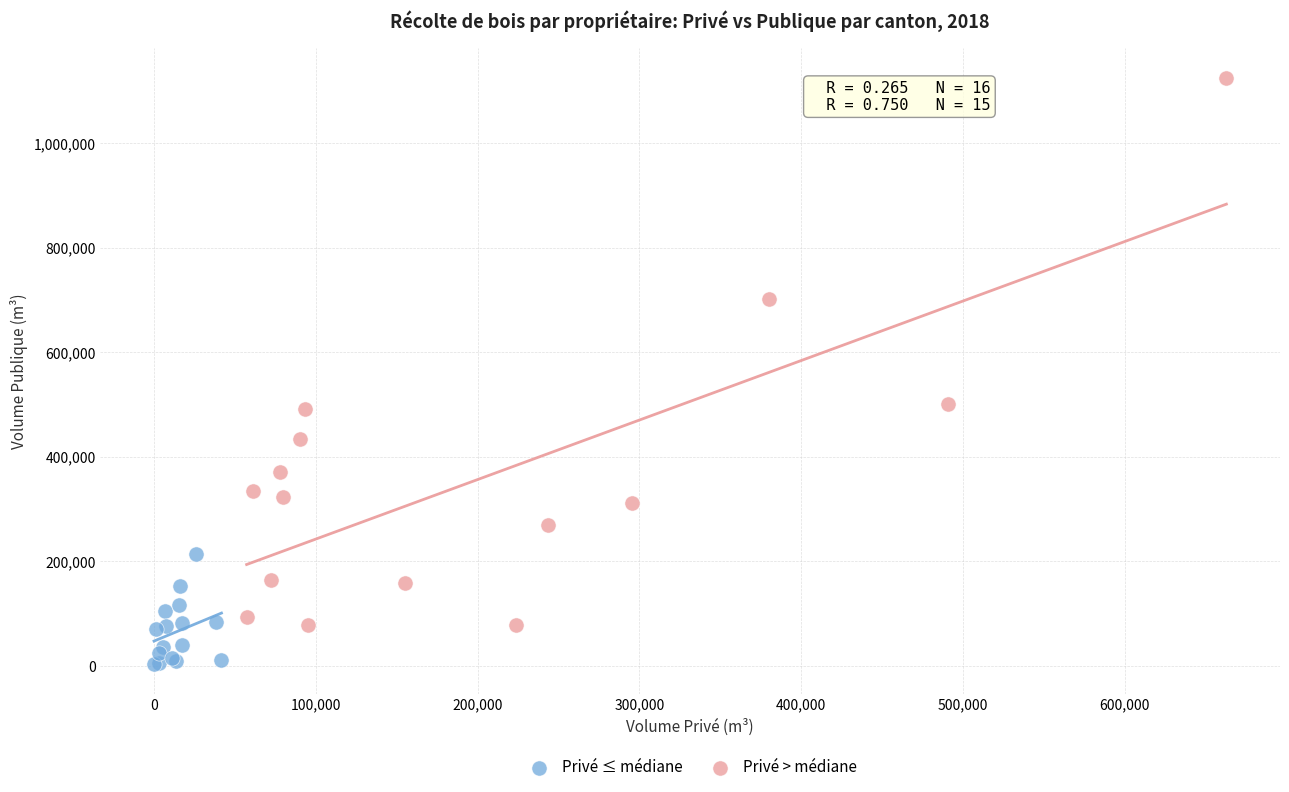

What are all the series names shown in the legend?

Privé ≤ médiane, Privé > médiane